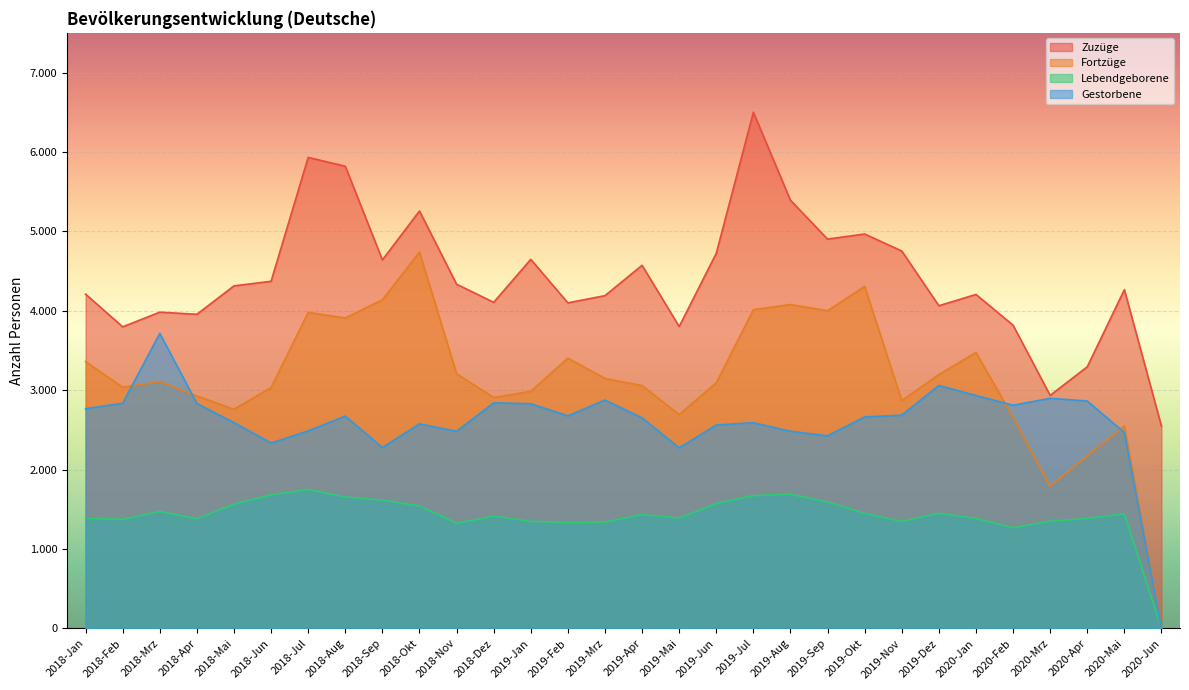

What is the difference between the Gestorbene values at 2018-Nov and 2018-Mai?

109